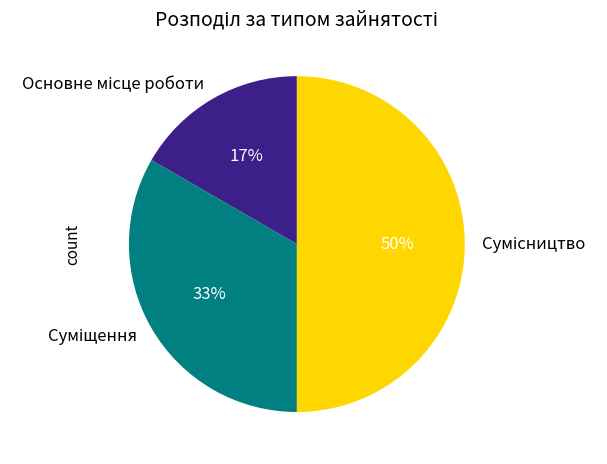

To the nearest percent, what is the average slice percentage?

33%